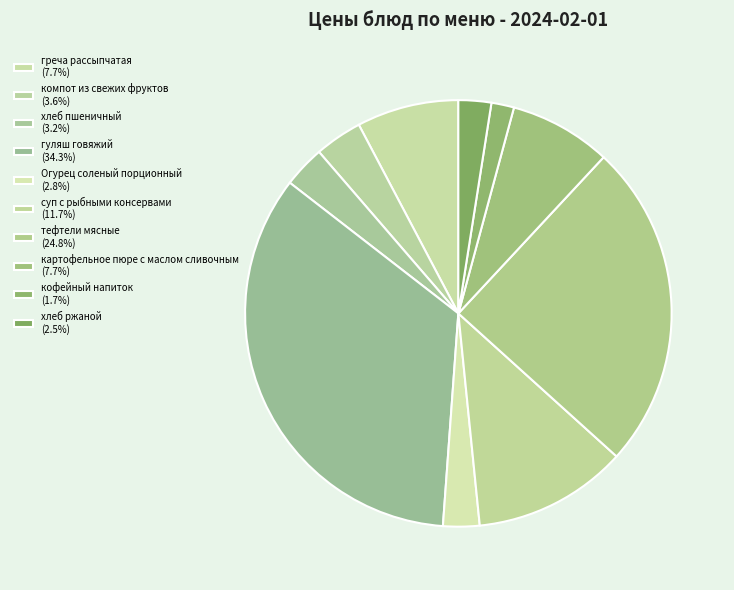

How many slices are in this pie chart?

10